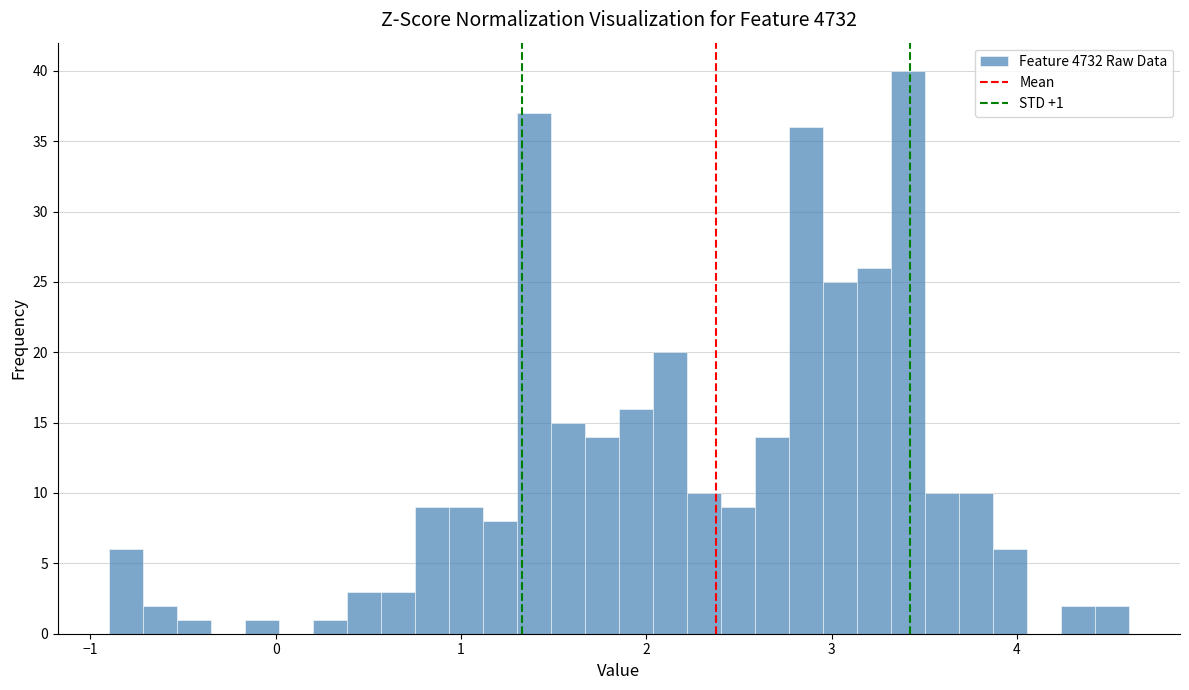

Around what value on the x-axis is the tallest bar? Give the approximate position of its centre, as read against the axis.

3.4